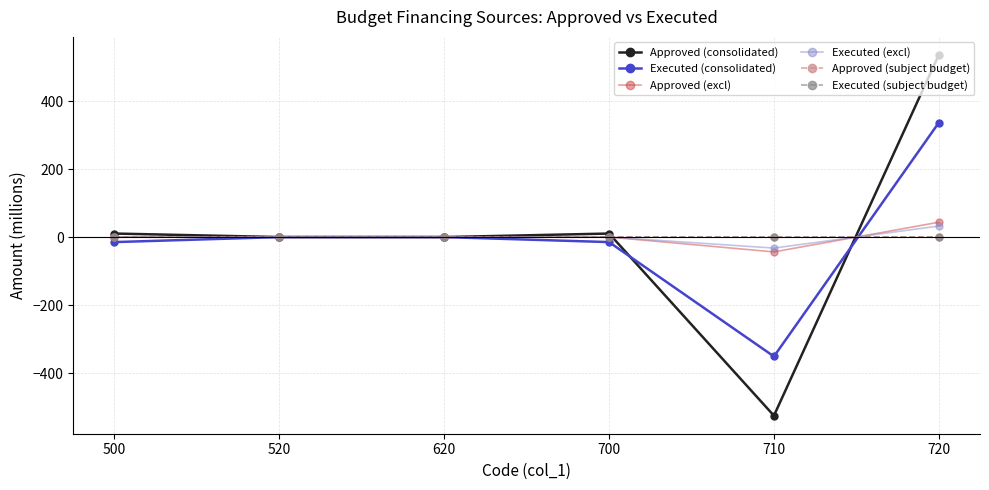

True or false: Approved (consolidated) and Approved (excl) intersect in this chart.

True